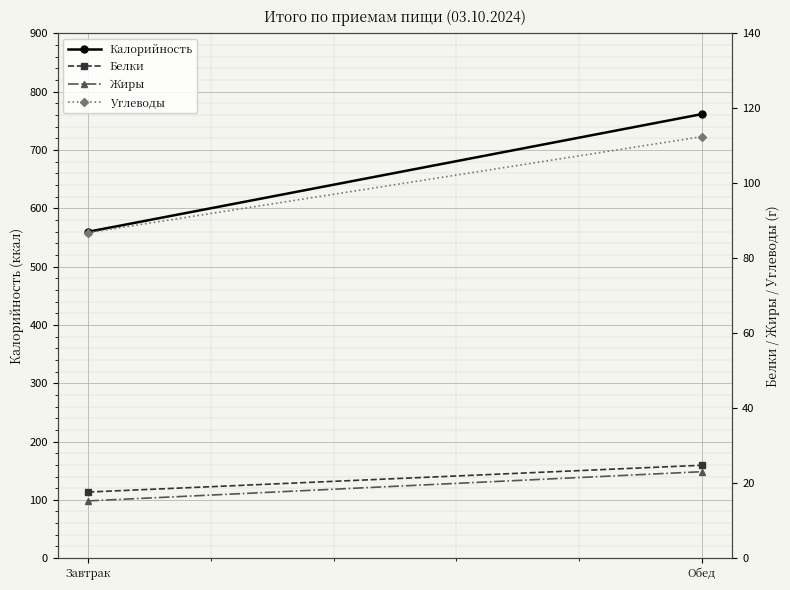

What is the minimum value shown in the chart?

15.3